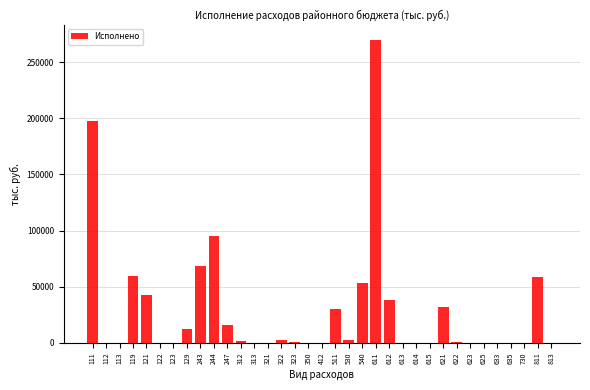

What is the change in value from 129 to 615?

-12683.2